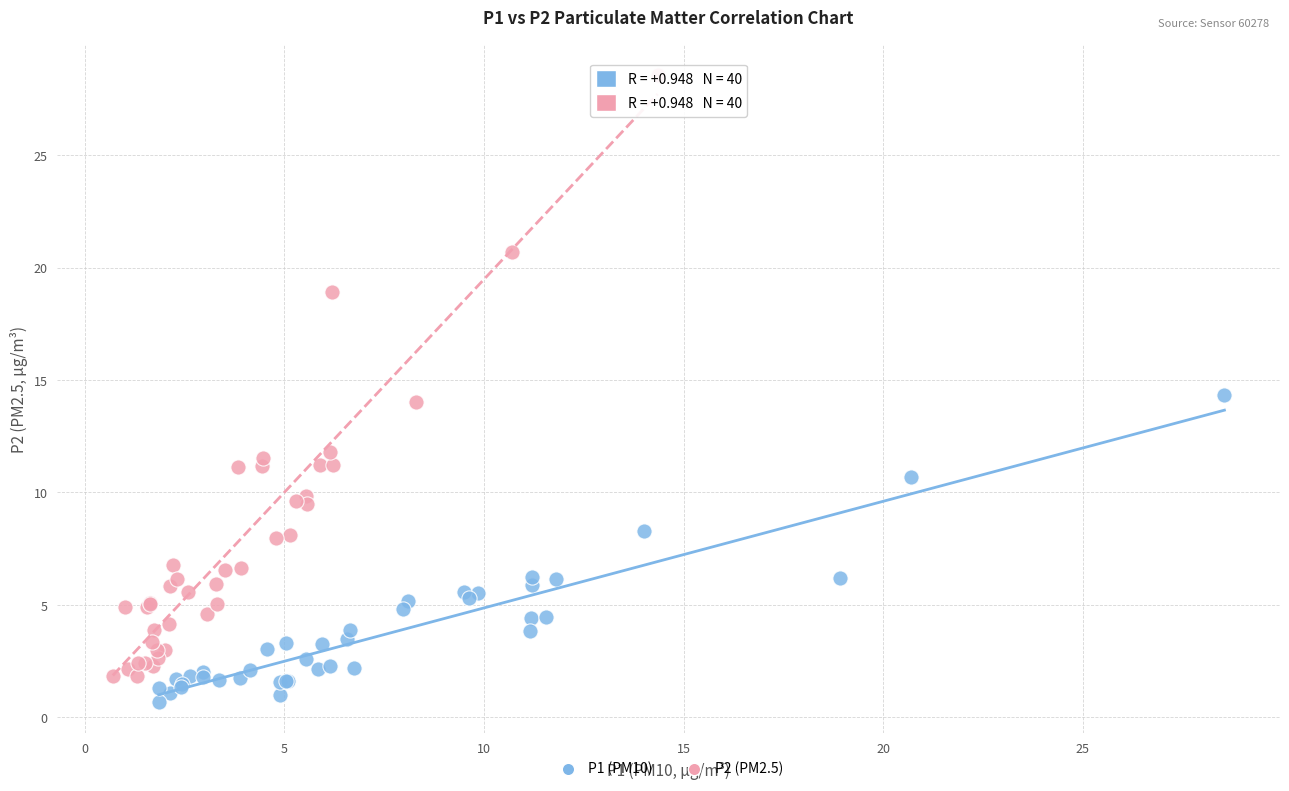

What are all the series names shown in the legend?

P1 (PM10), P2 (PM2.5)